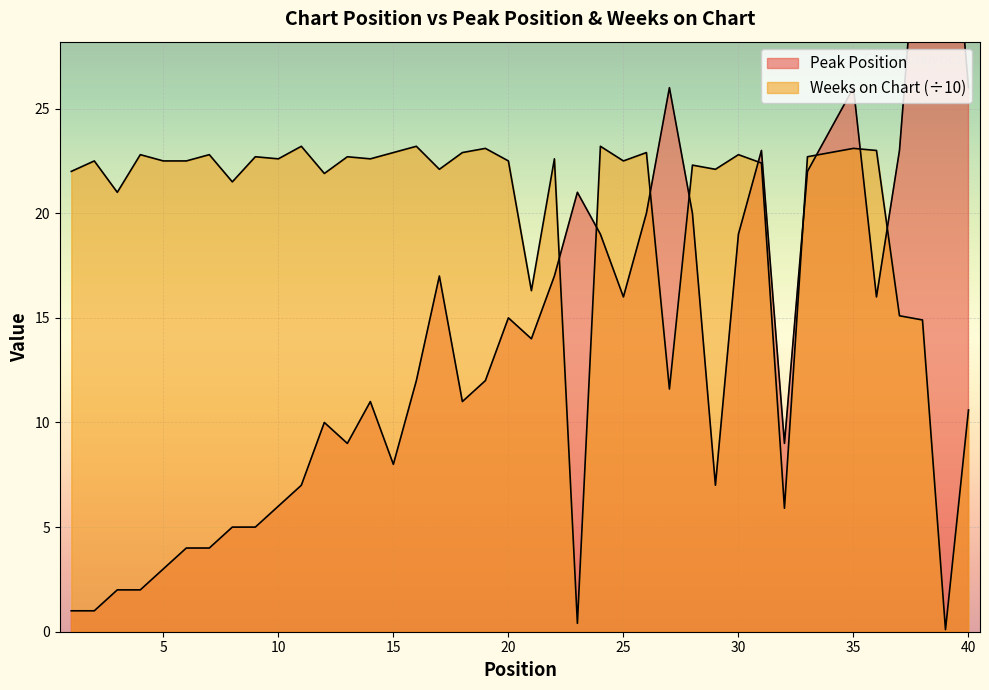

How many times do Weeks on Chart and Peak Position cross each other?

9